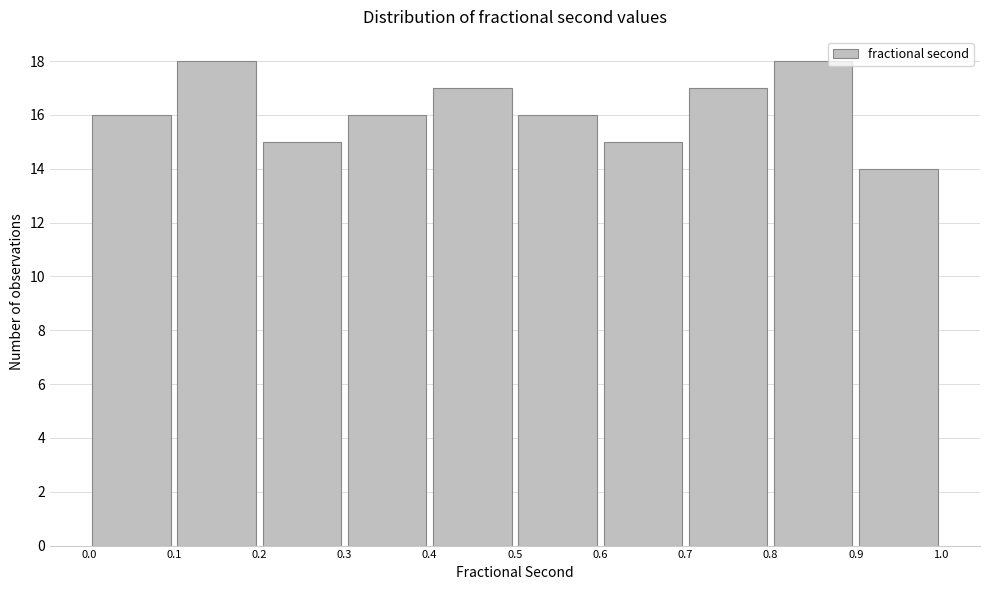

Reading left to right, list every bar in this chart as the range it spans on the x-axis followed by its height. The values are not printed on the chart, so give them approximately, as read against the axis.

0.0 to 0.1: 16
0.1 to 0.2: 18
0.2 to 0.3: 15
0.3 to 0.4: 16
0.4 to 0.5: 17
0.5 to 0.6: 16
0.6 to 0.7: 15
0.7 to 0.8: 17
0.8 to 0.9: 18
0.9 to 1.0: 14